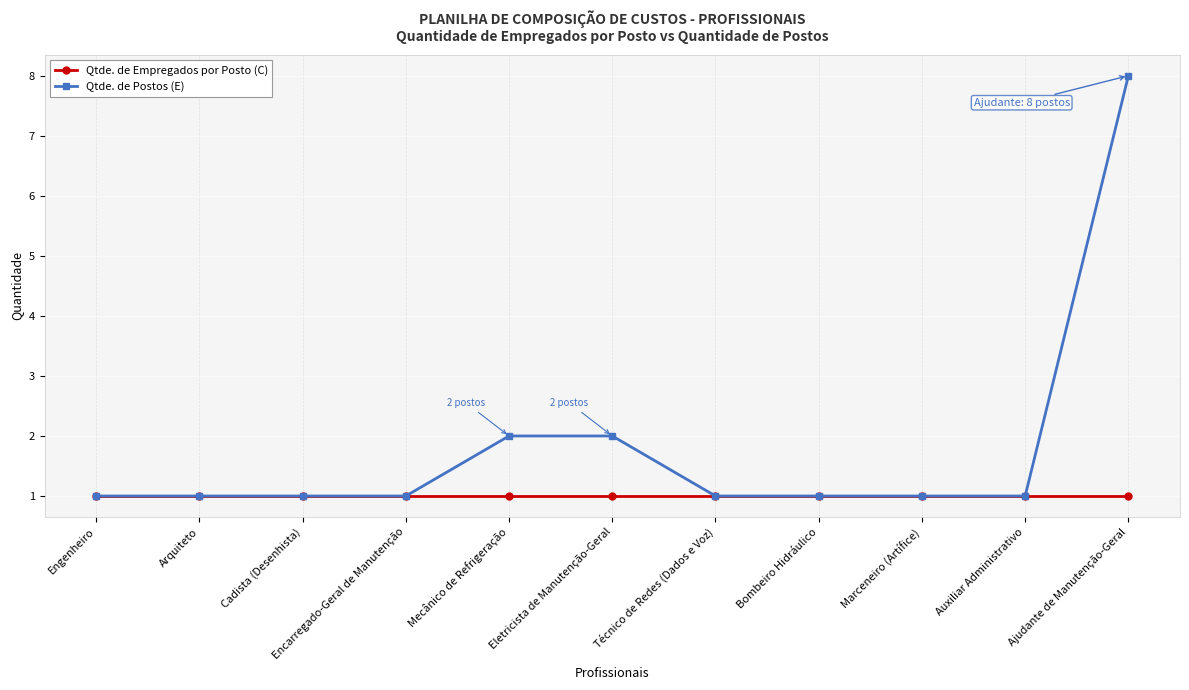

The value of Qtde. de Postos (E) at Marceneiro (Artífice) is 2. True or false?

False